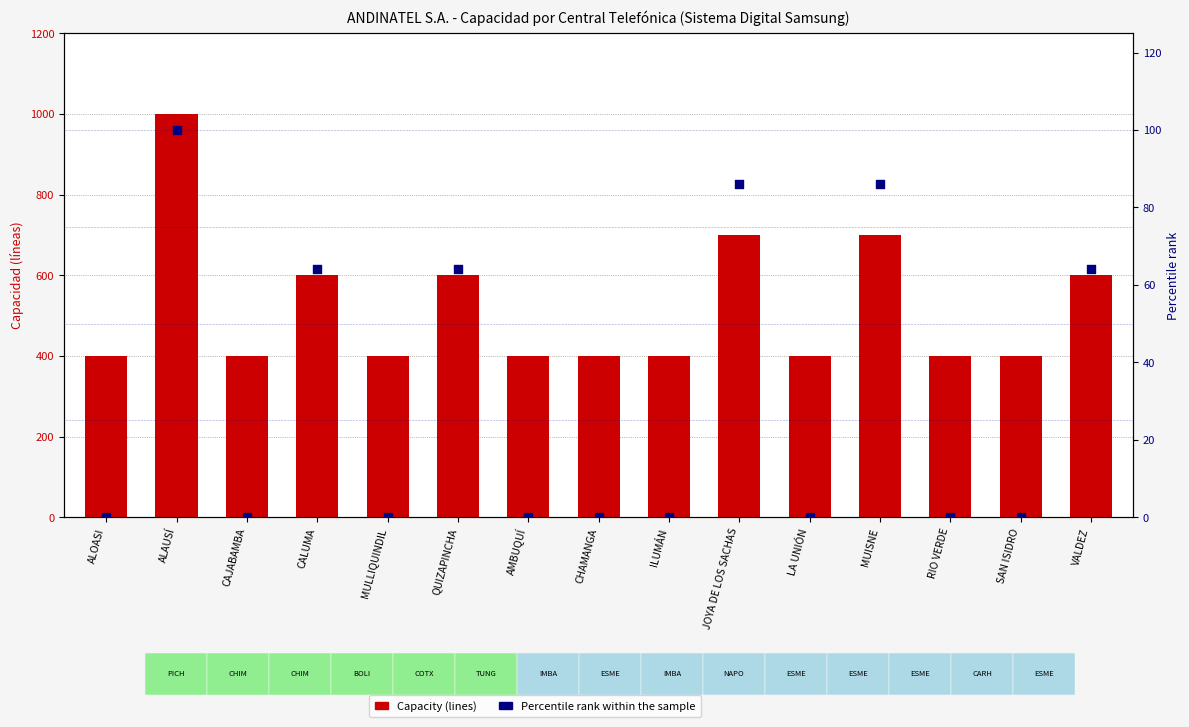

Which series contains the highest Y value?

Capacity (lines)